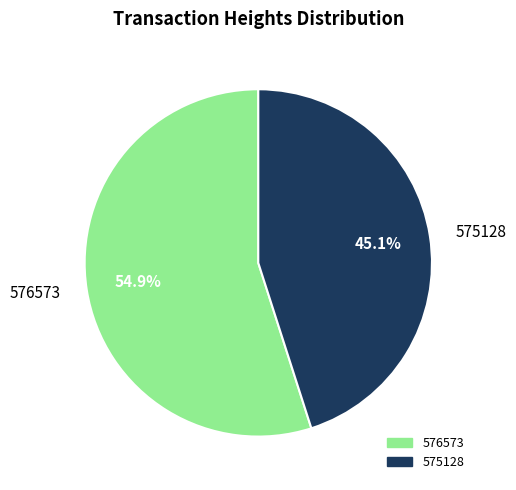

Rank the categories by value from lowest to highest.

575128, 576573